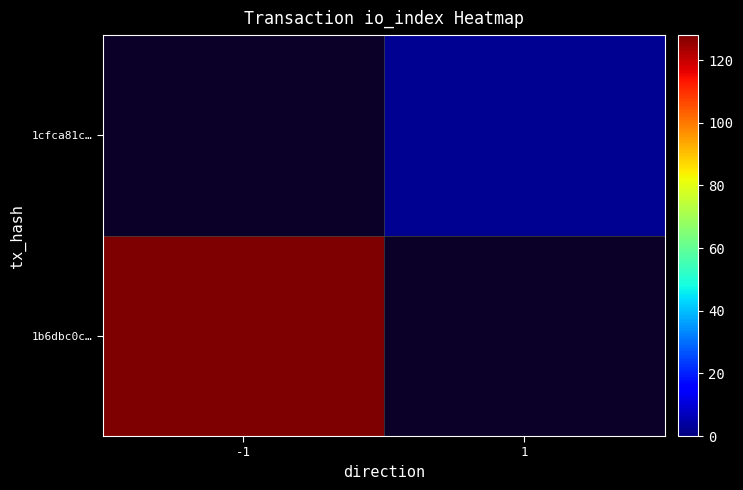

How many distinct data groups are displayed?

2